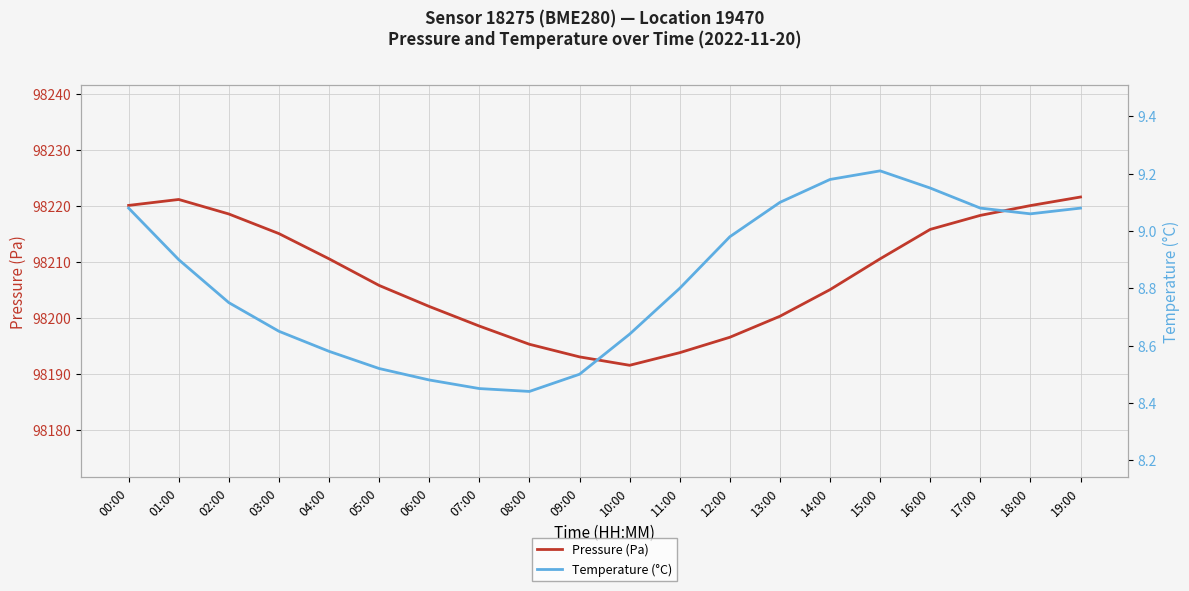

Which category has the lowest value in the Pressure (Pa) series?

10:00